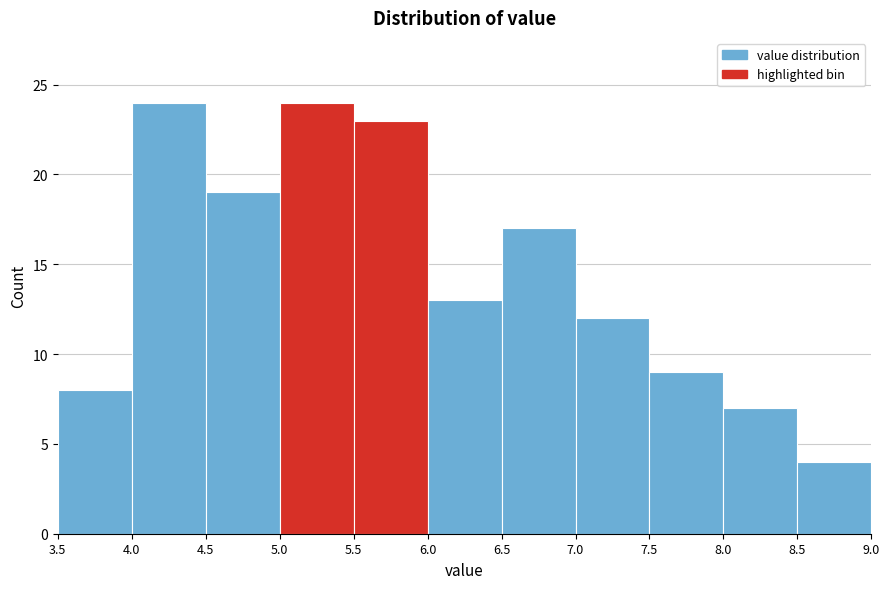

What is the height of the bar covering 6.0 to 6.5 on the x-axis? The values are not printed on the chart, so give them approximately, as read against the axis.

13